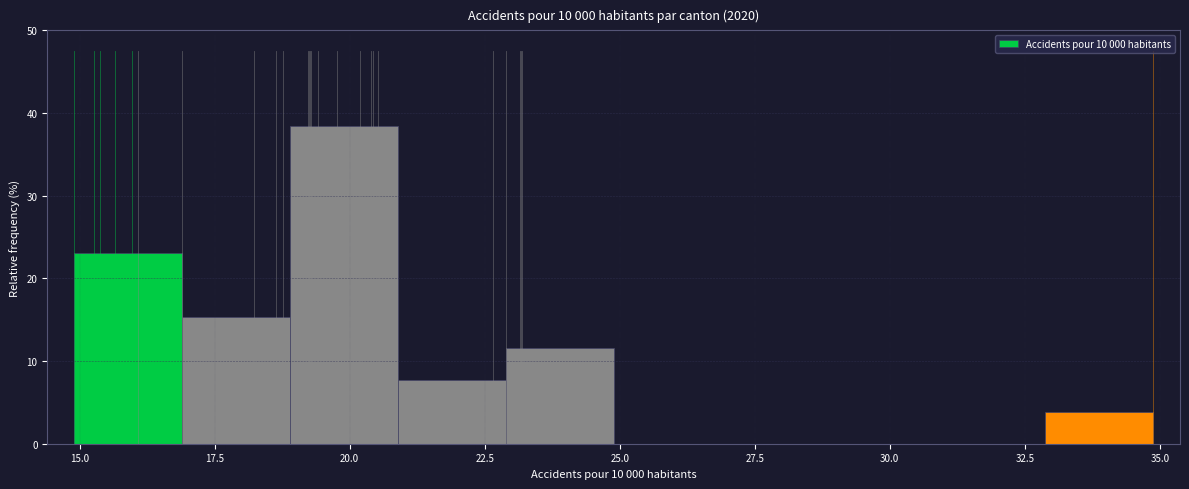

Around what value on the x-axis is the tallest bar? Give the approximate position of its centre, as read against the axis.

20.0